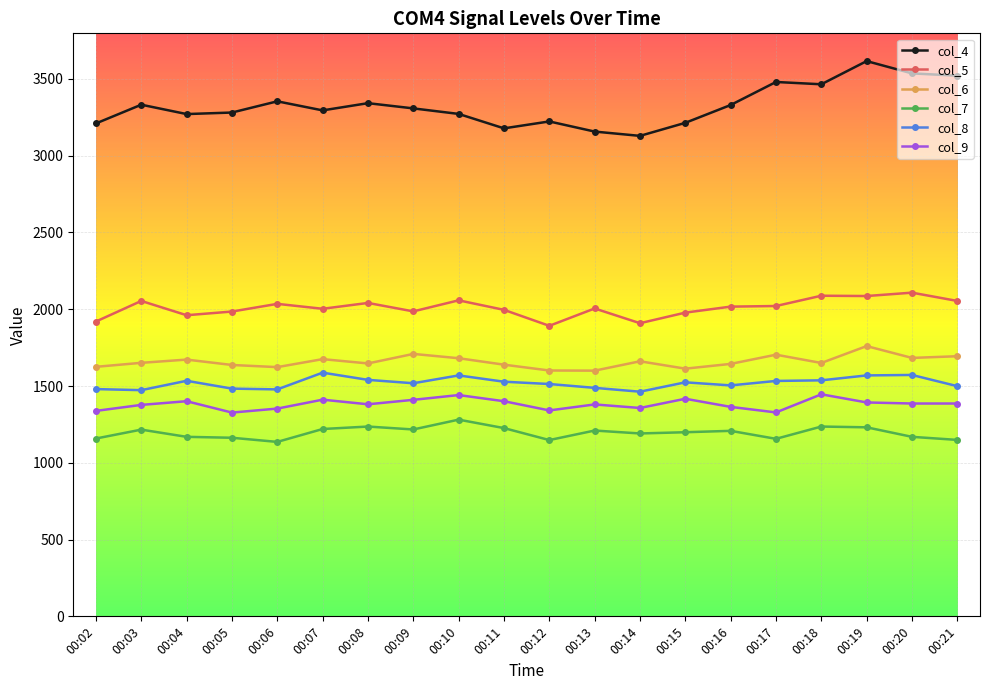

True or false: col_7 and col_6 cross at least once.

False